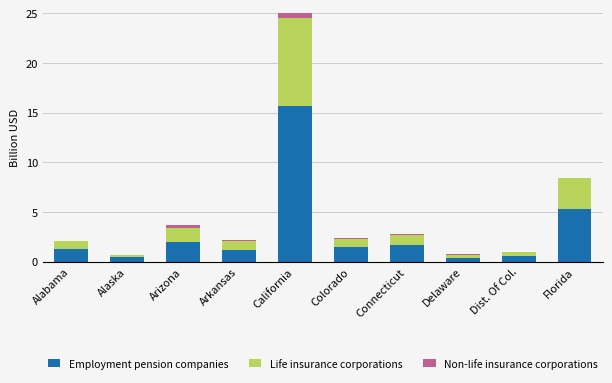

What is the label of the 1st bar from the left?

Alabama